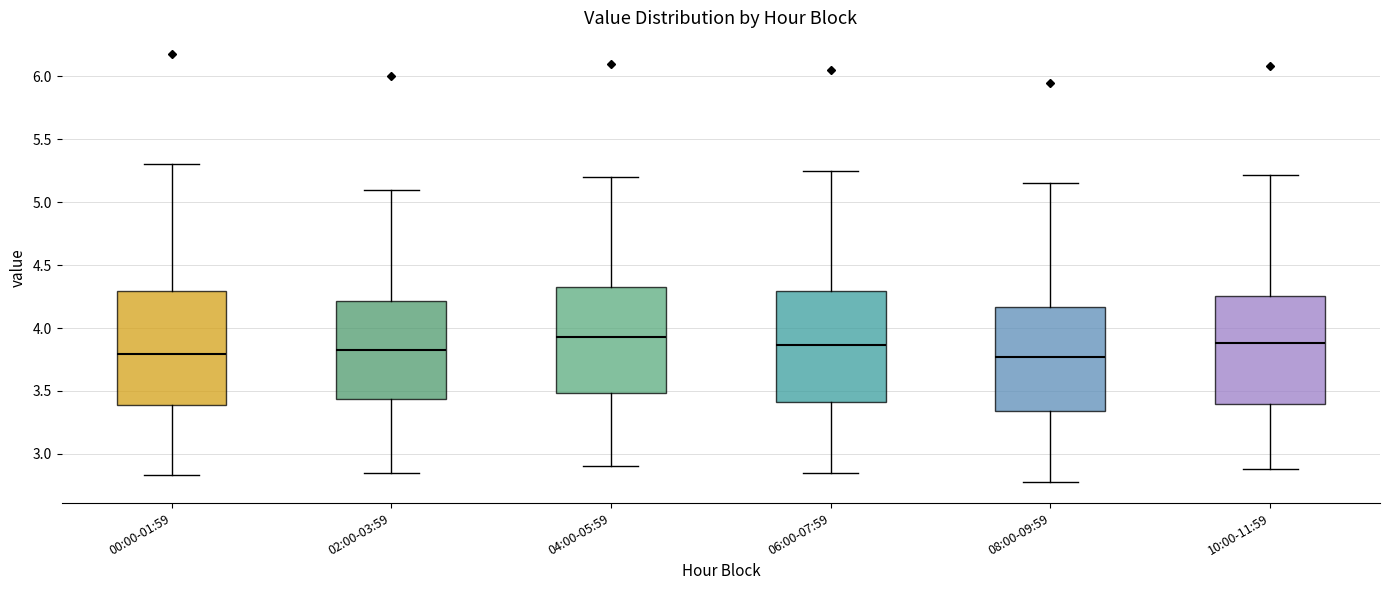

Where is the upper edge of the box for 04:00-05:59 on the y-axis? The values are not printed on the chart, so give them approximately, as read against the axis.

4.35